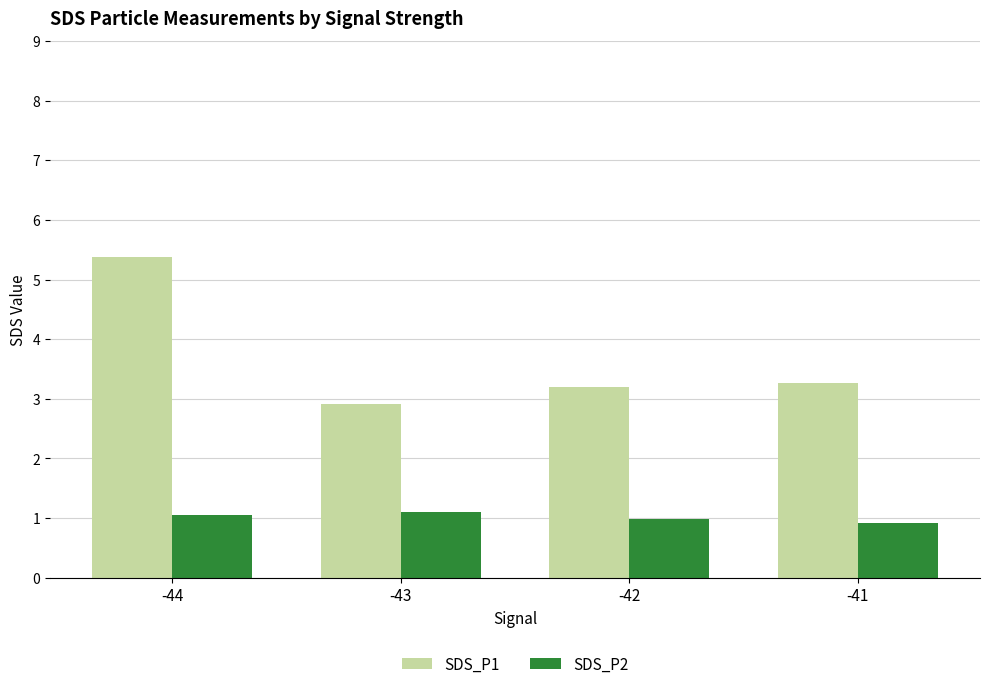

At which category is the sum across all series the highest?

-44